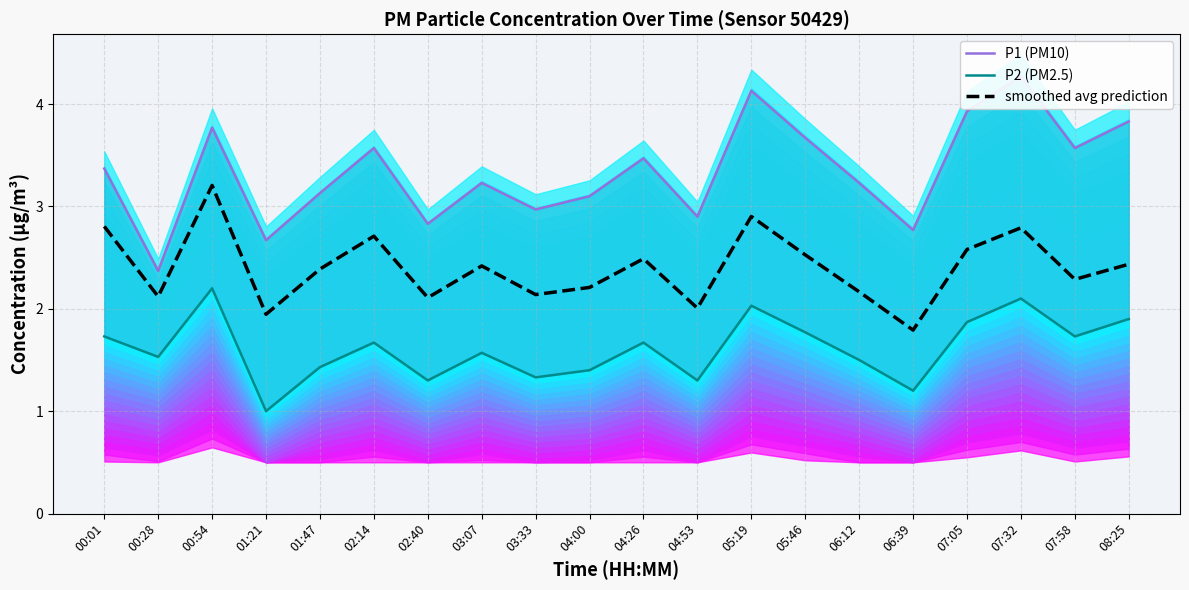

Reading right to left, list all the values displayed in this chart.

P1 (PM10): 3.8	3.6	4.3	3.9	2.8	3.2	3.7	4.1	2.9	3.5	3.1	3.0	3.2	2.8	3.6	3.1	2.7	3.8	2.4	3.4
P2 (PM2.5): 1.9	1.7	2.1	1.9	1.2	1.5	1.8	2.0	1.3	1.7	1.4	1.3	1.6	1.3	1.7	1.4	1.0	2.2	1.5	1.7
smoothed avg prediction: 2.4	2.3	2.8	2.6	1.8	2.2	2.5	2.9	2.0	2.5	2.2	2.1	2.4	2.1	2.7	2.4	1.9	3.2	2.1	2.8